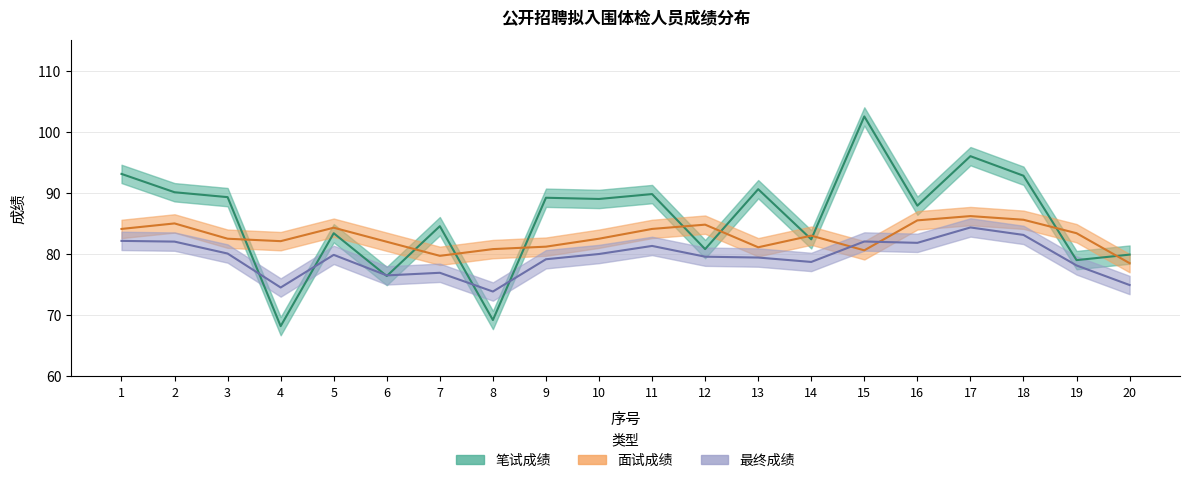

Rank the categories by 笔试成绩 value from lowest to highest.

4, 8, 6, 19, 20, 12, 14, 5, 7, 16, 10, 9, 3, 11, 2, 13, 18, 1, 17, 15